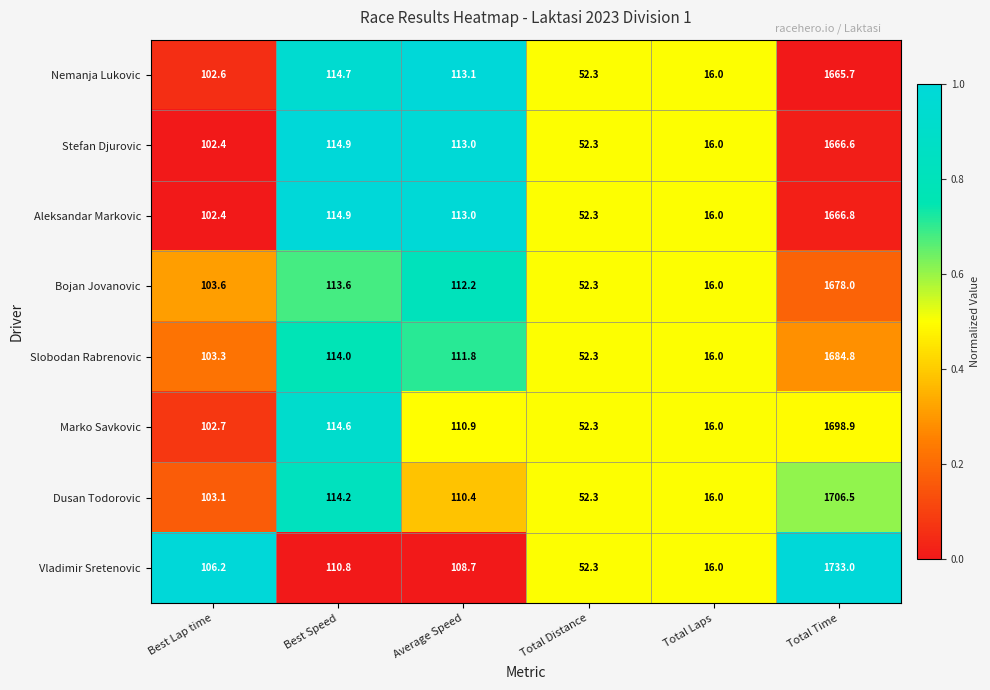

What is the lowest value of the Dusan Todorovic series?

16.0